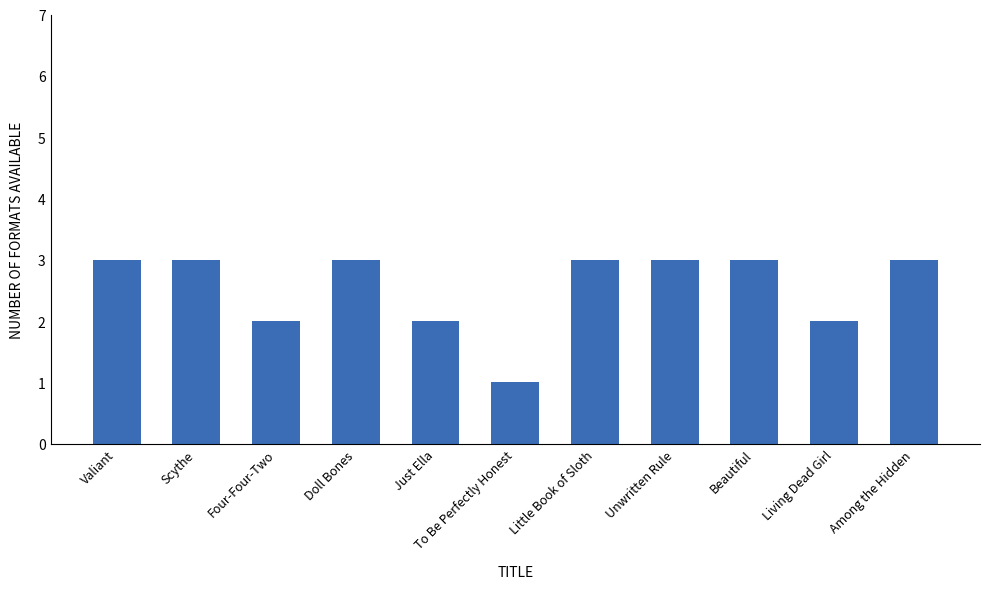

What is the label of the 4th bar from the left?

Doll Bones